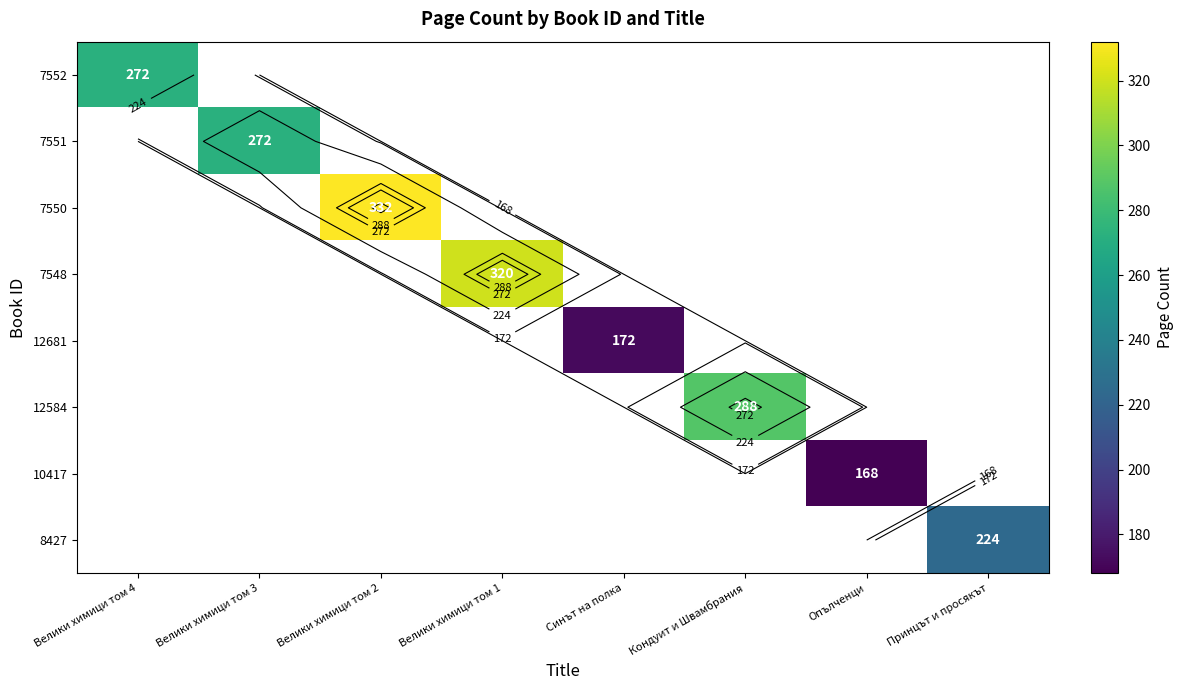

How many series are shown in this chart?

8